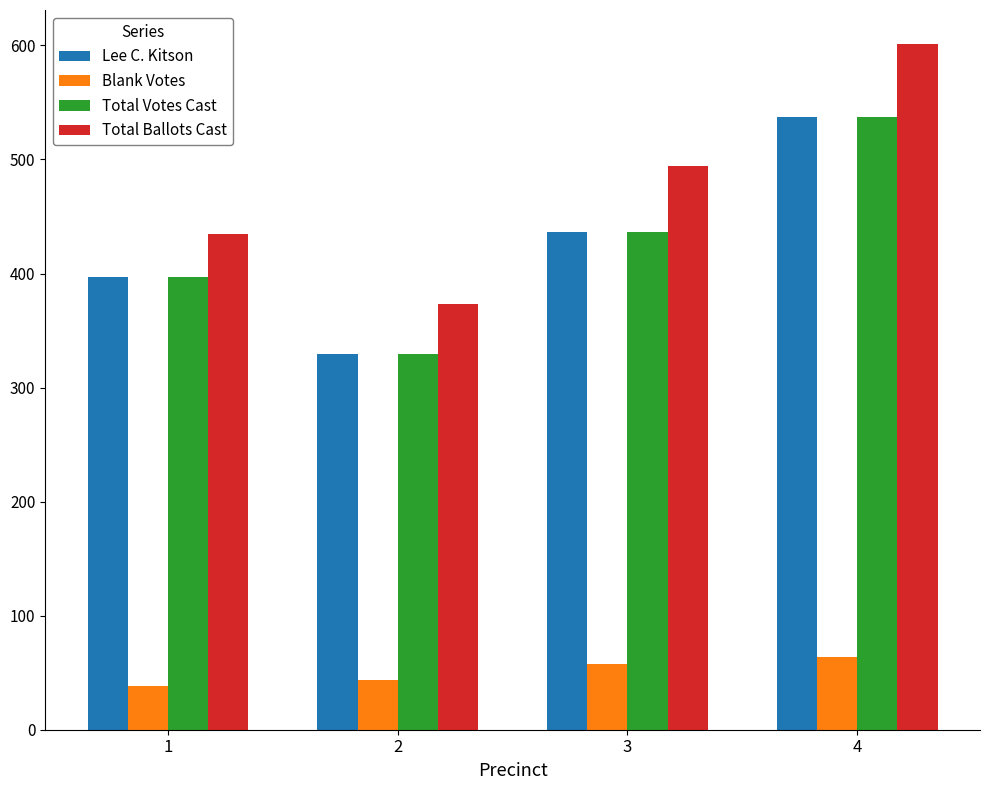

Reading left to right, transcribe all the data shown in this chart.

Lee C. Kitson: 1=397	2=329	3=436	4=537
Blank Votes: 1=38	2=44	3=58	4=64
Total Votes Cast: 1=397	2=329	3=436	4=537
Total Ballots Cast: 1=435	2=373	3=494	4=601